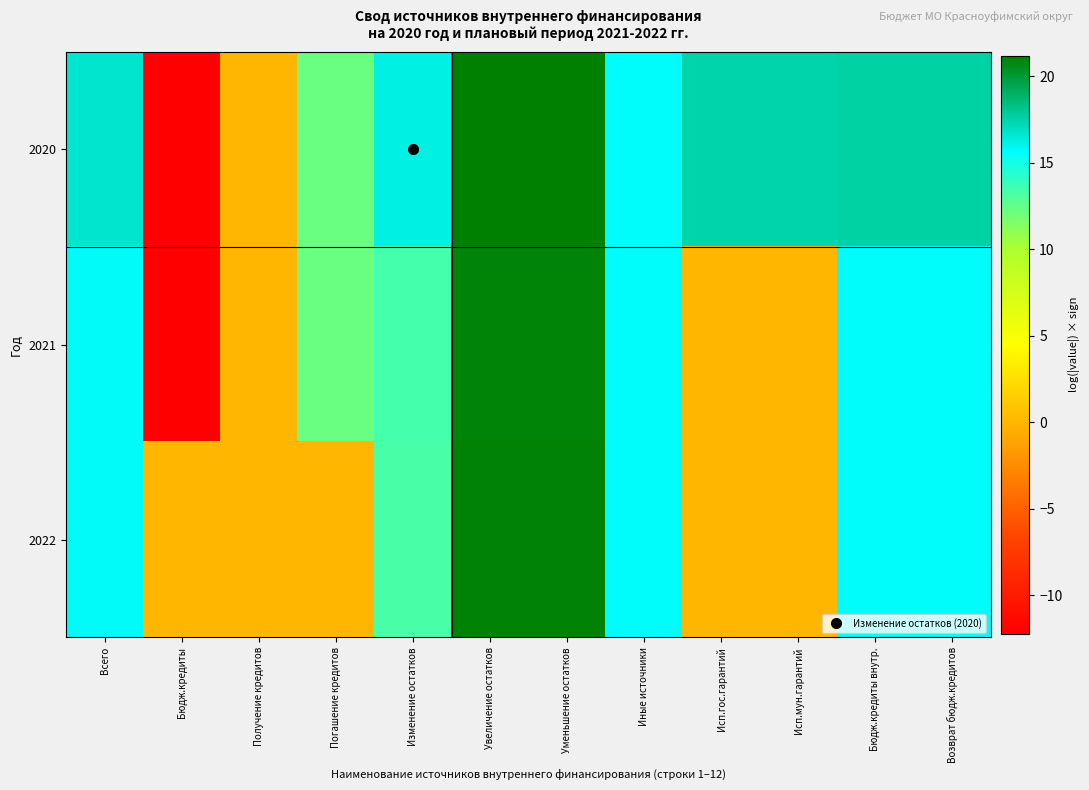

What is the spread (max minus min) of values at Исп.гос.гарантий?

17.4